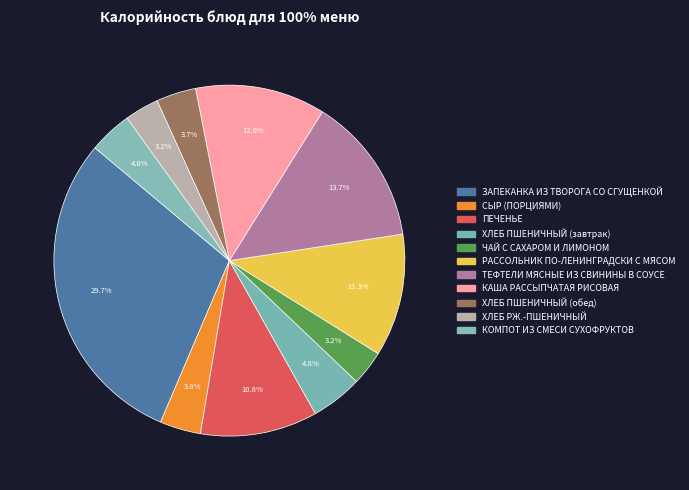

Combined, what portion of the pie is ХЛЕБ ПШЕНИЧНЫЙ (обед) and ТЕФТЕЛИ МЯСНЫЕ ИЗ СВИНИНЫ В СОУСЕ?

17.4%